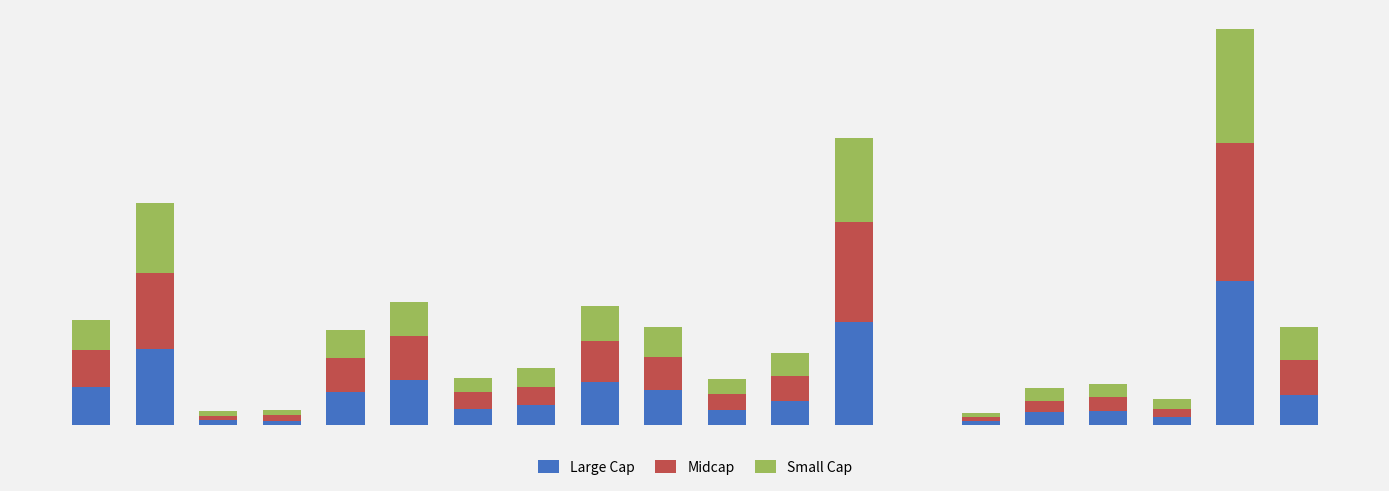

Which series has the largest range (max minus min)?

Large Cap